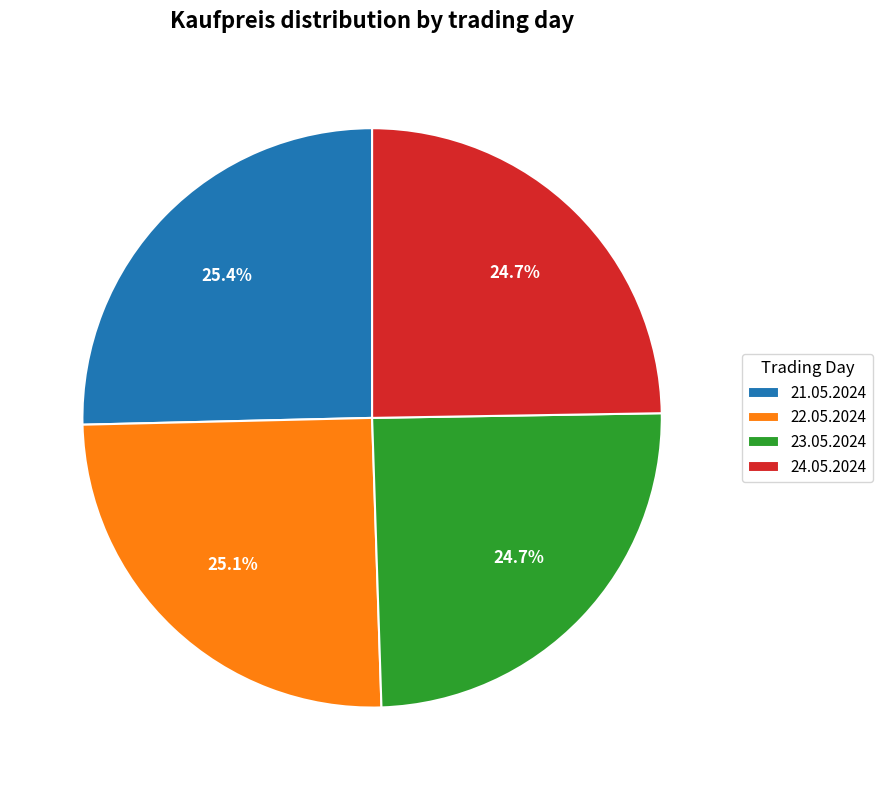

What is the ratio of the value at 21.05.2024 to the value at 24.05.2024?

1.0